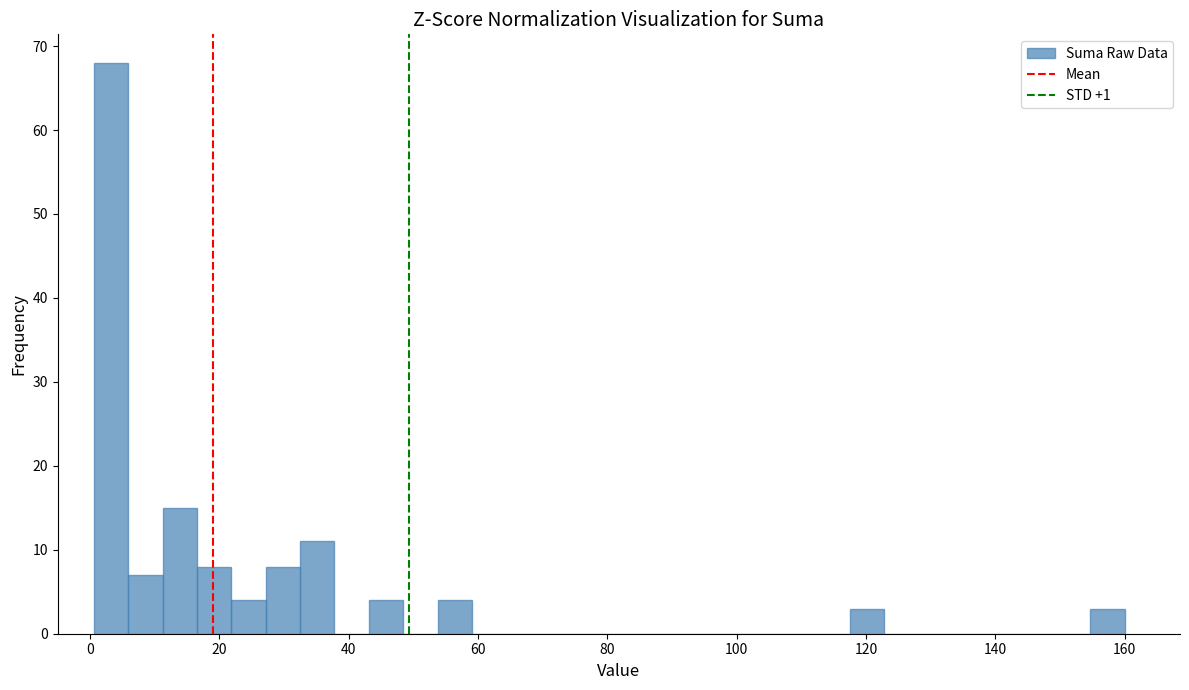

Read against the x-axis, roughly where is the centre of the tallest bar?

4